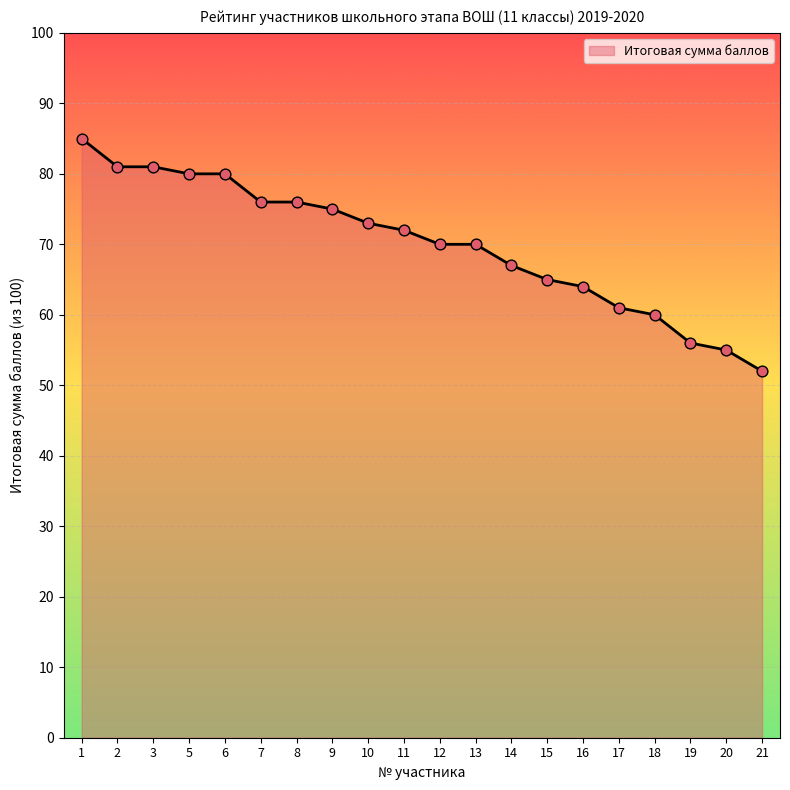

Which has a higher value, 17 or 10?

10